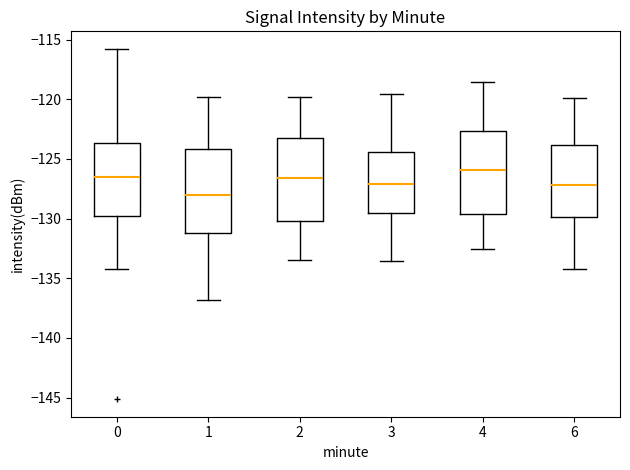

Reading left to right, read every box against the y-axis: the position of its median line, the range the box covers, and the ends of its whiskers. The values are not printed on the chart, so give them approximately, as read against the axis.

0: median -126.5, box -130.0 to -123.5, whiskers -134.0 to -116.0
1: median -128.0, box -131.0 to -124.0, whiskers -137.0 to -120.0
2: median -126.5, box -130.0 to -123.5, whiskers -133.5 to -120.0
3: median -127.0, box -129.5 to -124.5, whiskers -133.5 to -119.5
4: median -126.0, box -129.5 to -122.5, whiskers -132.5 to -118.5
6: median -127.0, box -130.0 to -124.0, whiskers -134.0 to -120.0